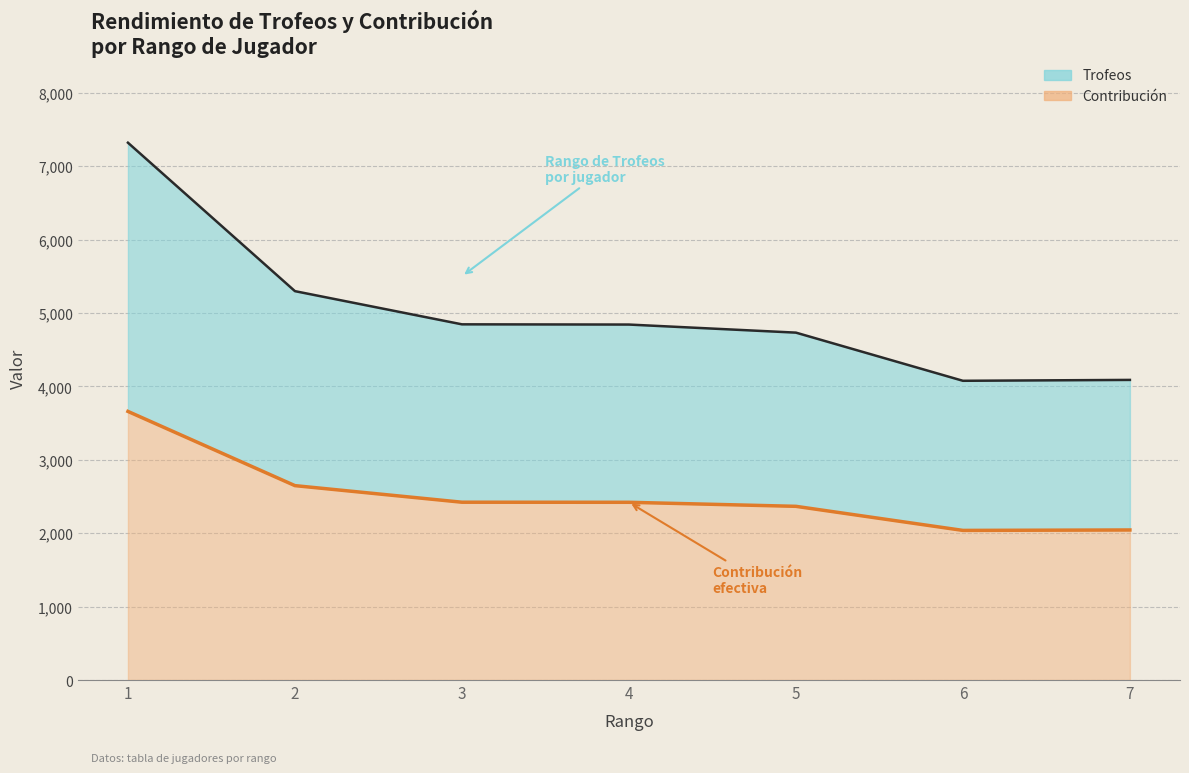

True or false: Contribución and Trofeos cross at least once.

False